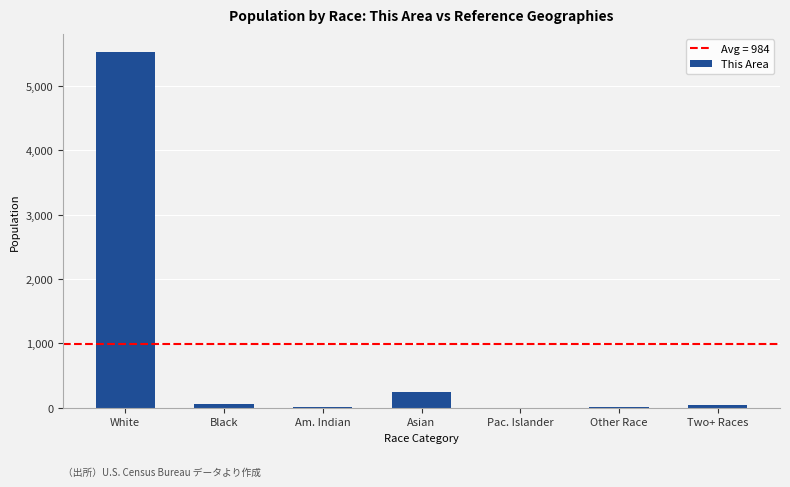

Where is the data nearest to the value 2764?

Asian